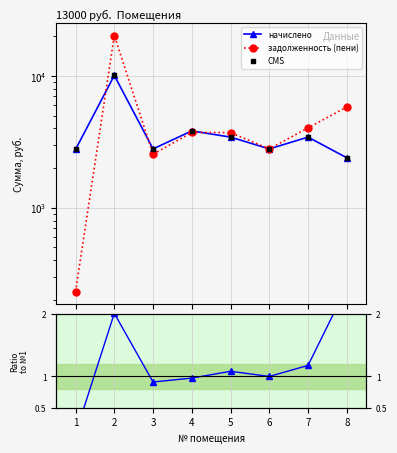

At how many categories does at least one series exceed 12192?

1